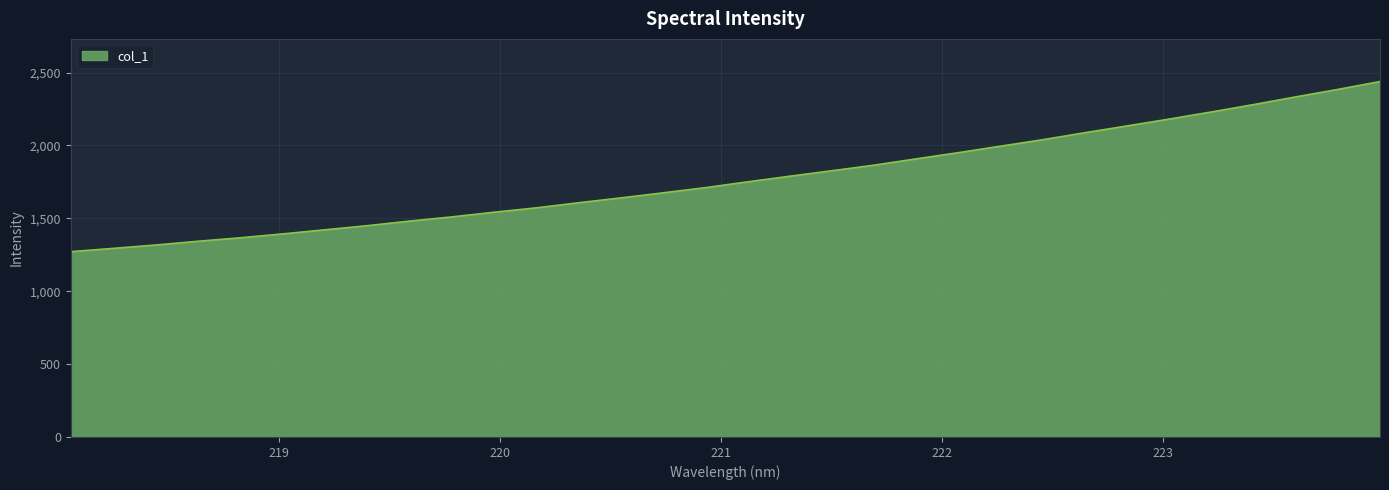

What is the greatest value displayed?

2438.2